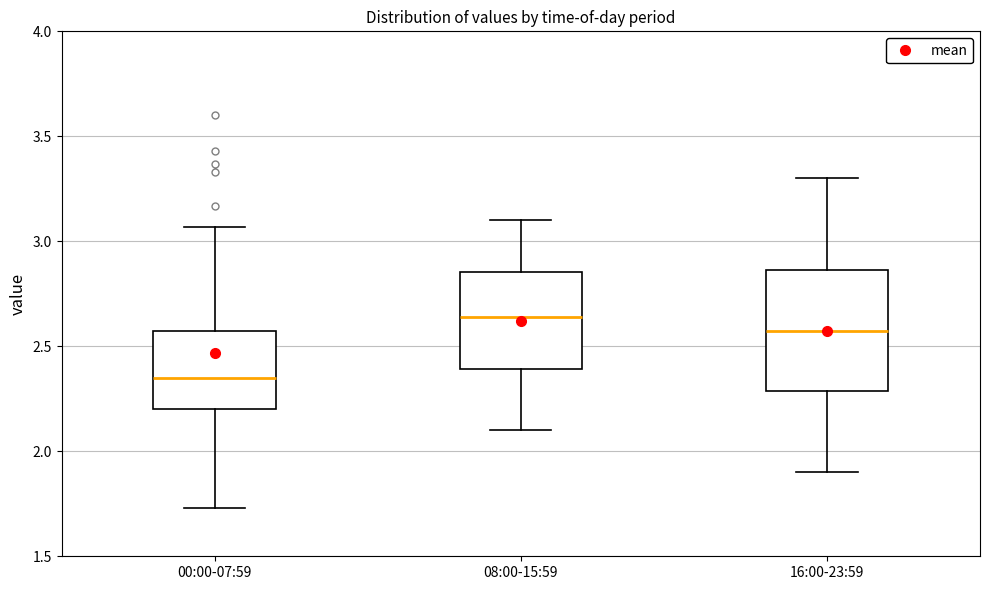

Which box has the highest median line?

08:00-15:59